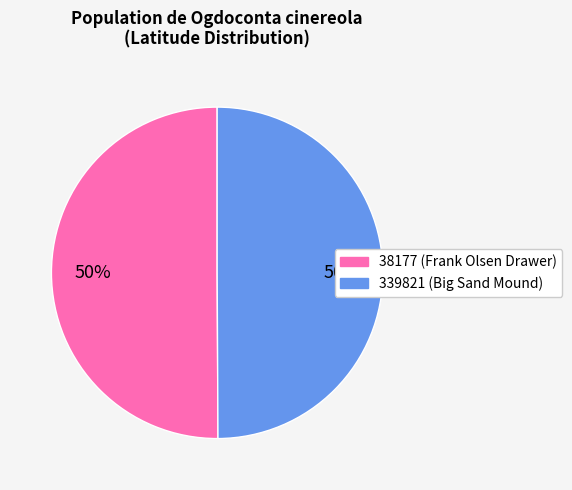

True or false: 38177 accounts for 50% of the total.

True